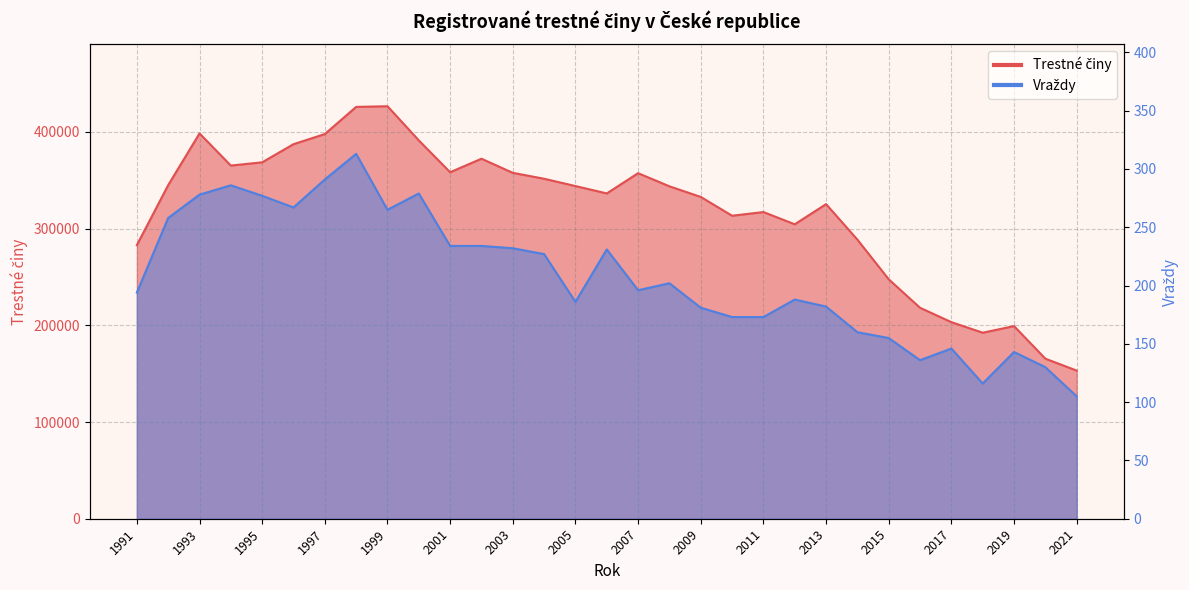

Which series has the largest range (max minus min)?

Trestne činy